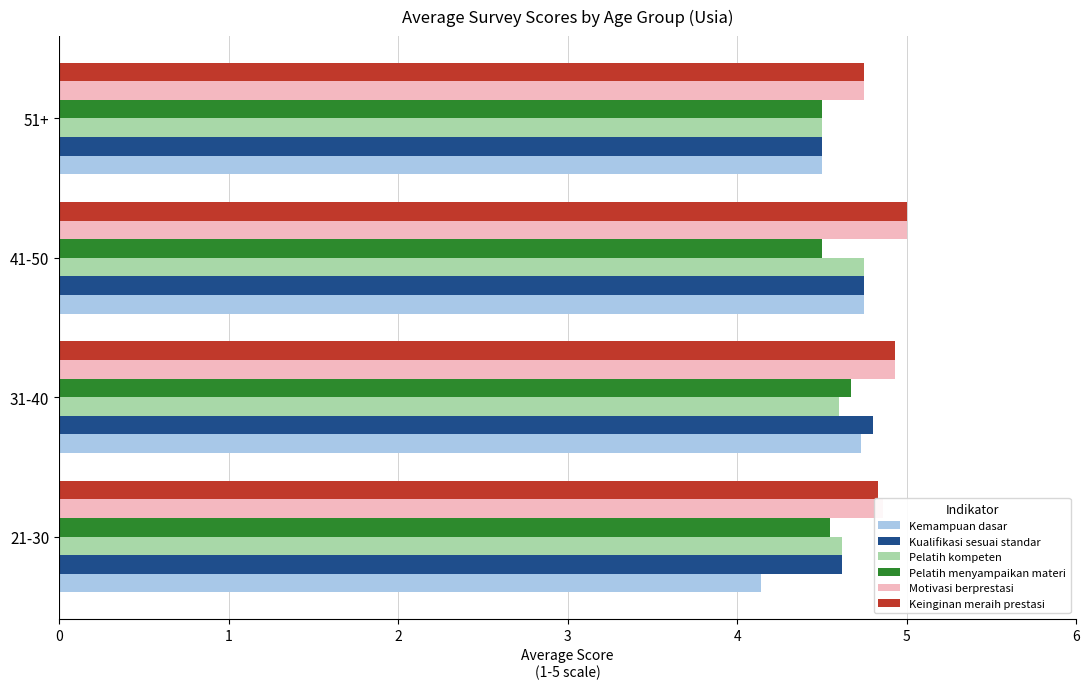

At how many categories does at least one series exceed 4?

4